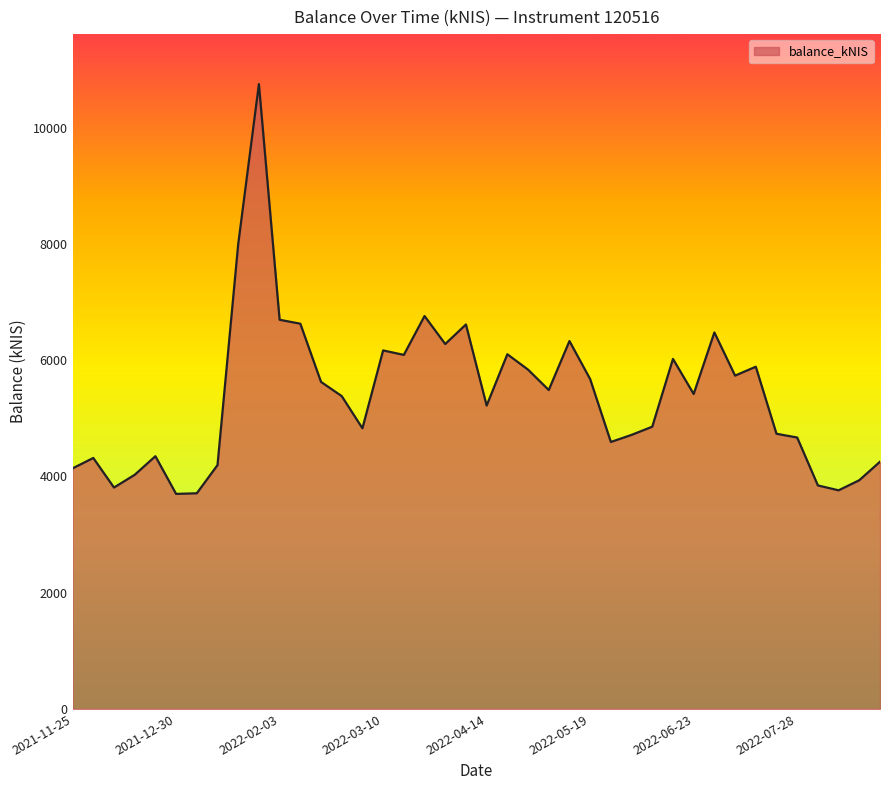

What is the difference between the maximum and minimum values?

7051.4